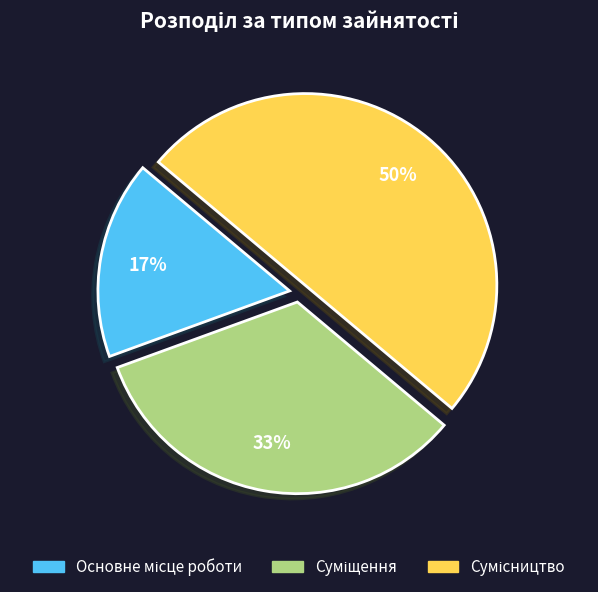

To the nearest percent, what is the average slice percentage?

33%